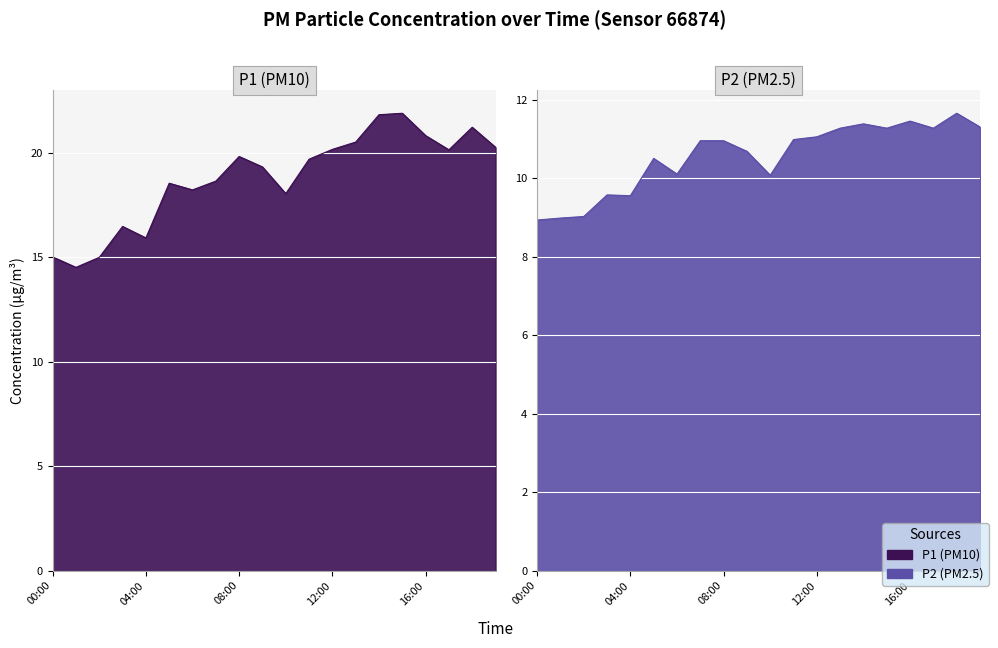

How many interior local valleys does the P2 series have?

5